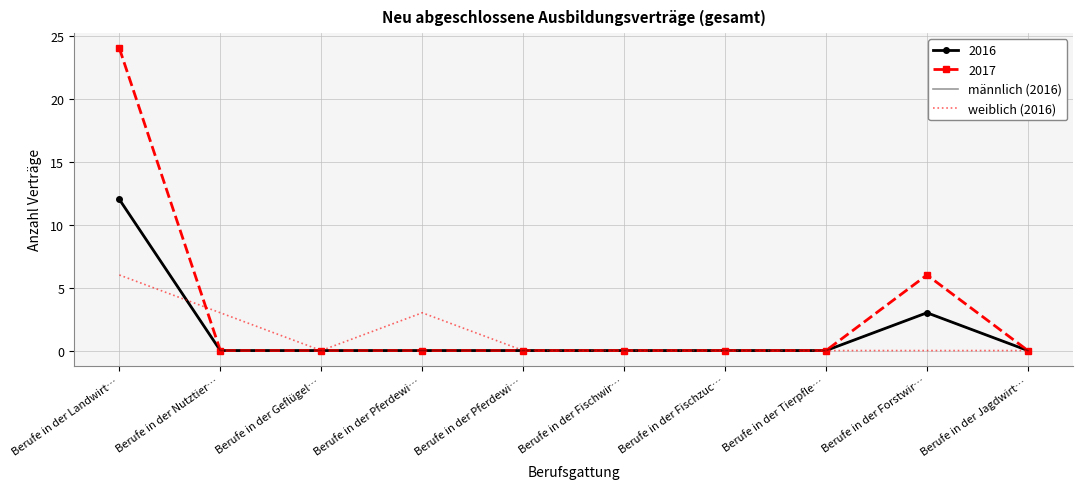

How many lines are shown in the chart?

2